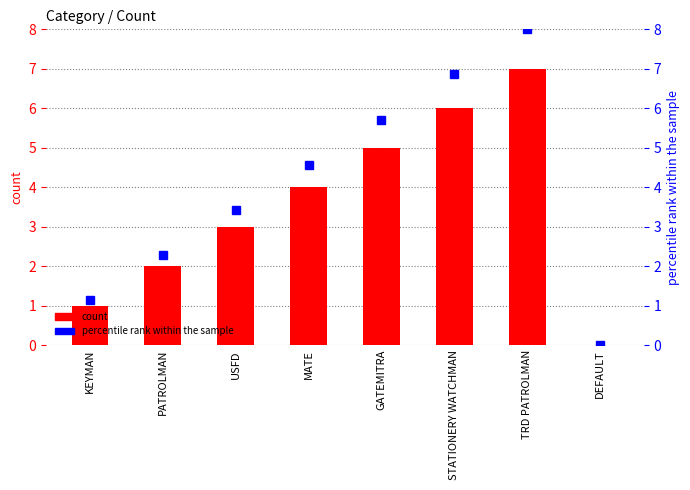

Count the number of categories in the chart.

8